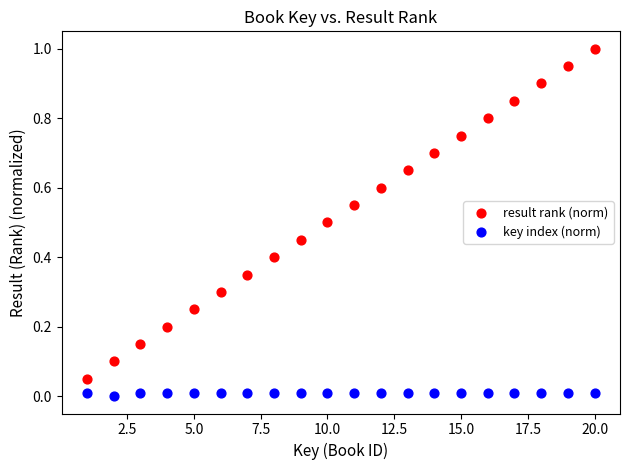

Across all data points, what is the range of X values (max minus min)?

19.0